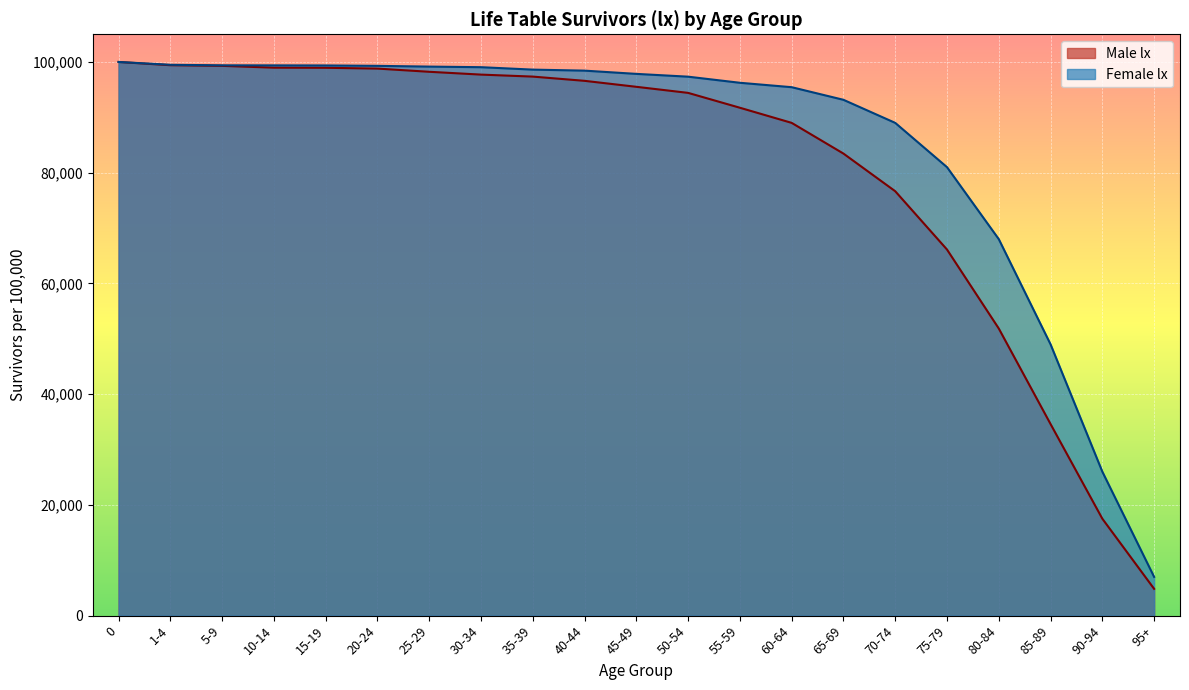

True or false: the data shows 66123 at 75-79.

True